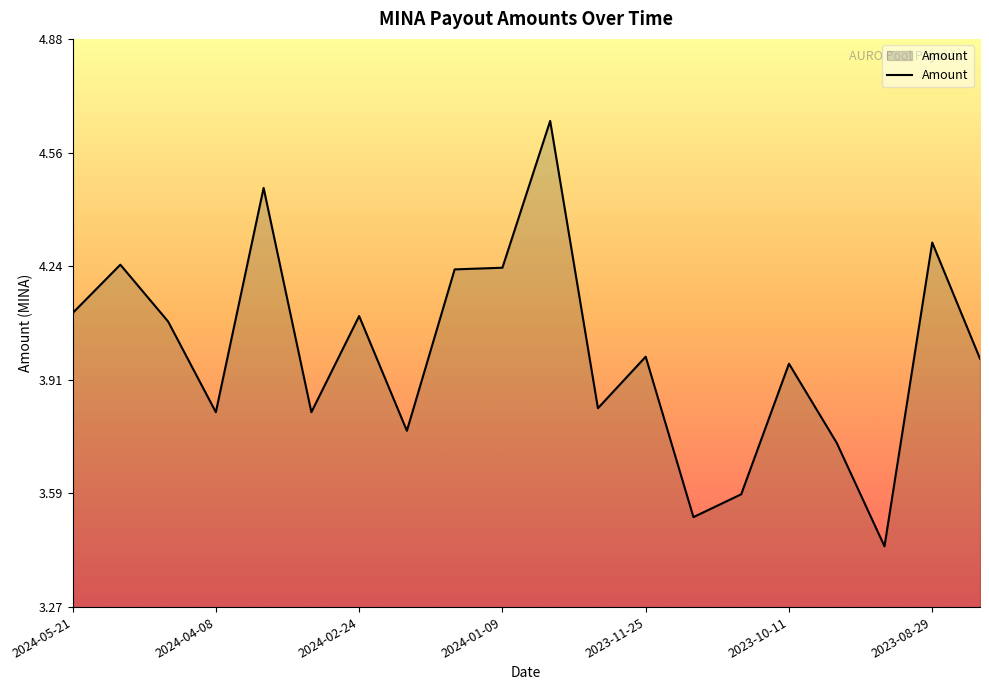

What is the difference between the maximum and minimum values?

1.2